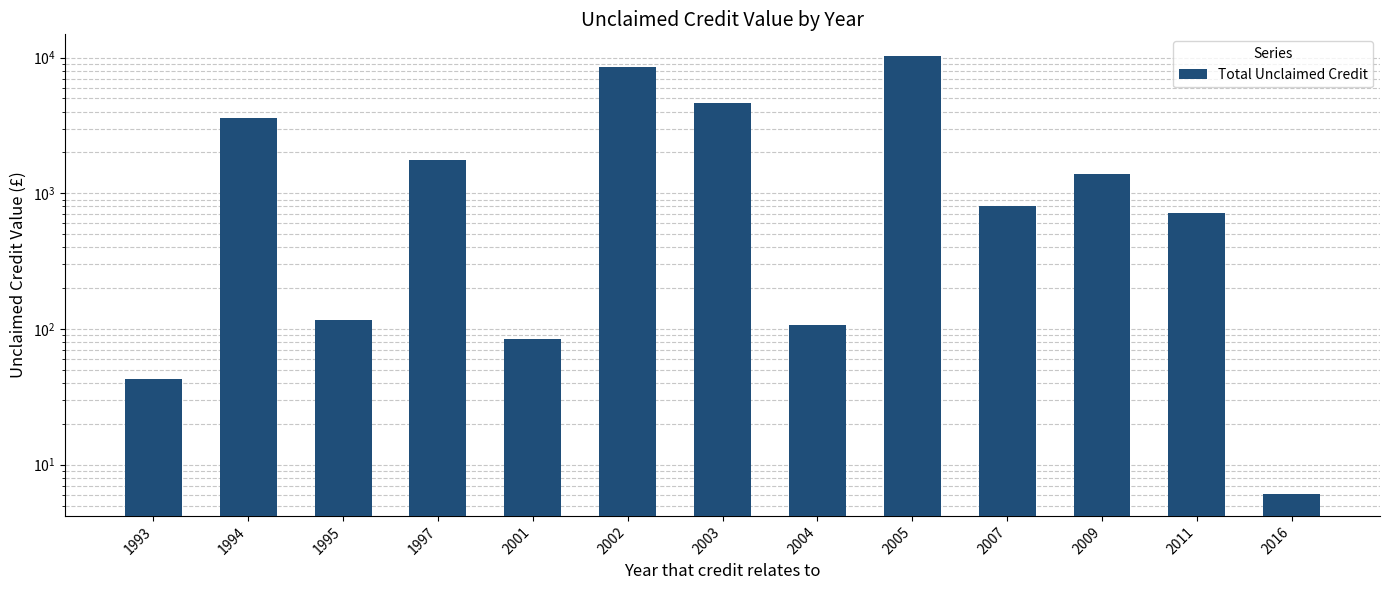

Read the value at 2009.

1393.8